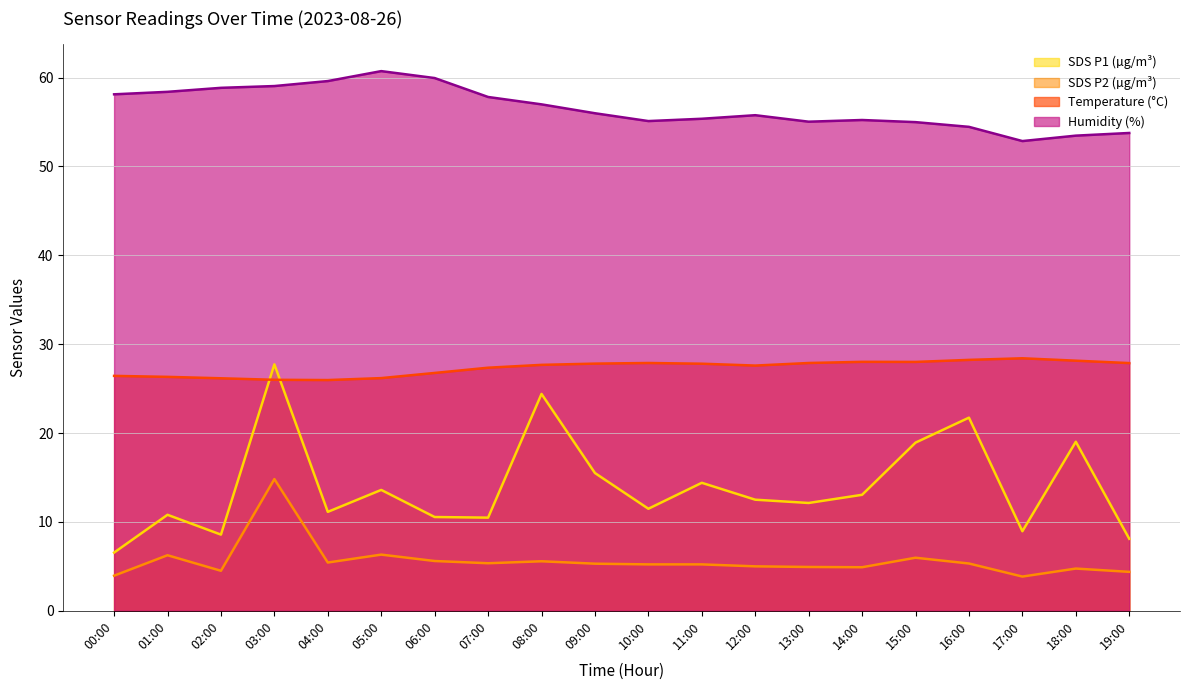

Reading left to right, what are all the values shown in this chart?

SDS_P1: 6.5	10.8	8.6	27.7	11.1	13.6	10.6	10.5	24.4	15.5	11.5	14.4	12.5	12.1	13.1	18.9	21.7	8.9	19.0	8.1
SDS_P2: 4.0	6.2	4.5	14.8	5.4	6.3	5.6	5.3	5.6	5.3	5.2	5.2	5.0	4.9	4.9	6.0	5.3	3.9	4.8	4.4
BME280_temperature: 26.4	26.3	26.2	26.0	26.0	26.2	26.8	27.4	27.7	27.8	27.9	27.8	27.6	27.9	28.0	28.0	28.2	28.4	28.1	27.9
BME280_humidity: 58.1	58.4	58.8	59.0	59.6	60.7	59.9	57.8	57.0	56.0	55.1	55.4	55.8	55.0	55.2	55.0	54.5	52.9	53.5	53.8